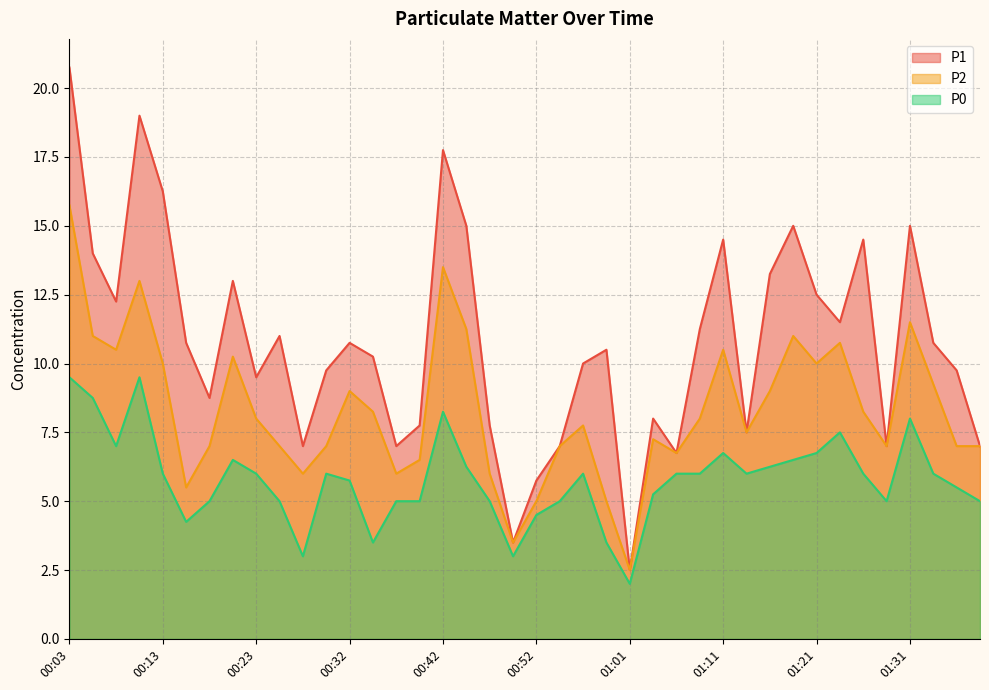

What position from the right is 01:09?

13